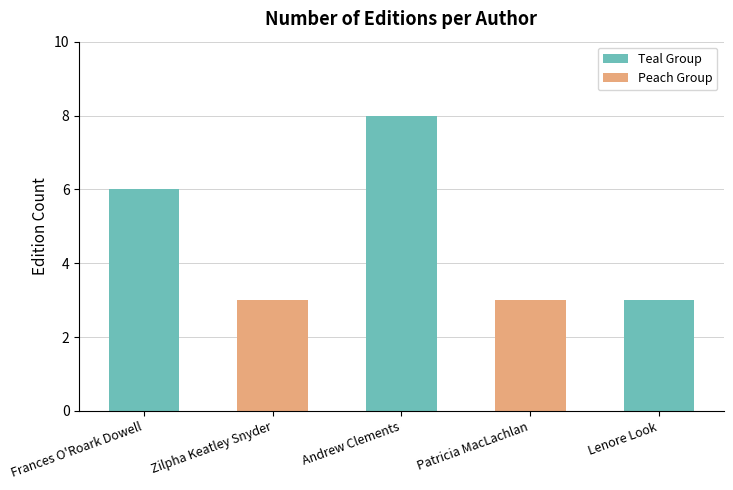

What is the change in value from Andrew Clements to Lenore Look?

-5